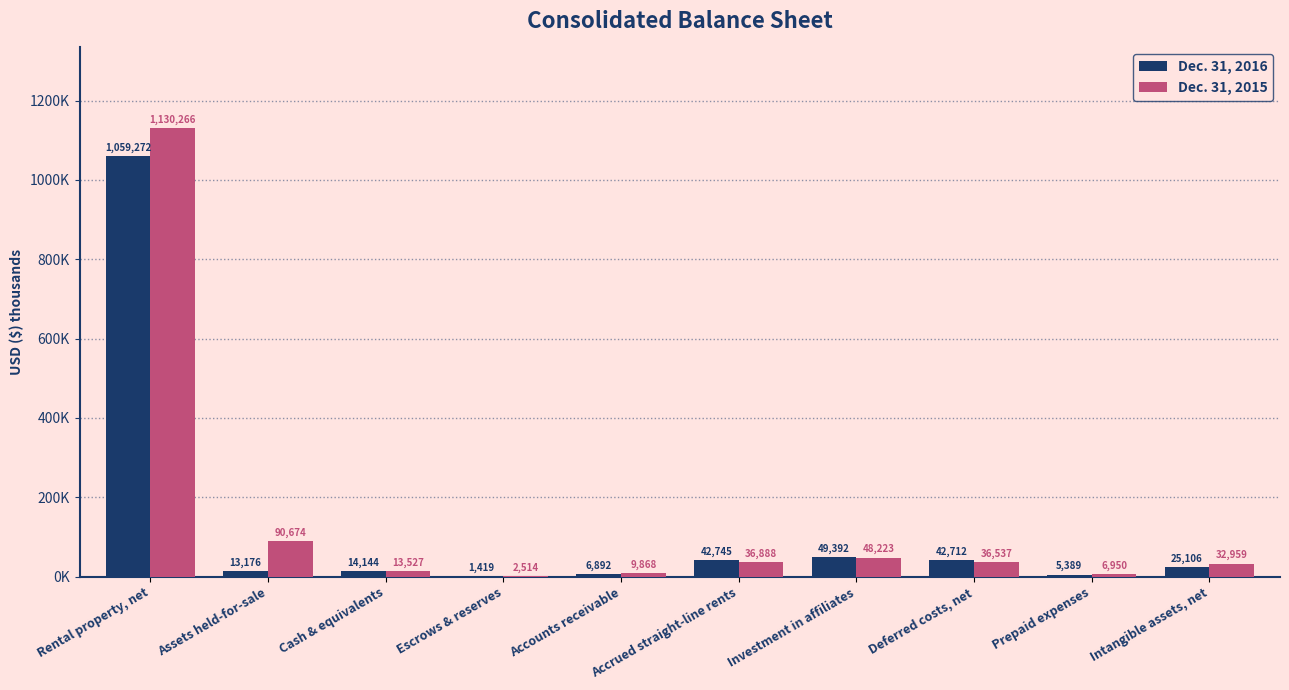

Are the bars grouped side by side (vs. stacked)?

Yes